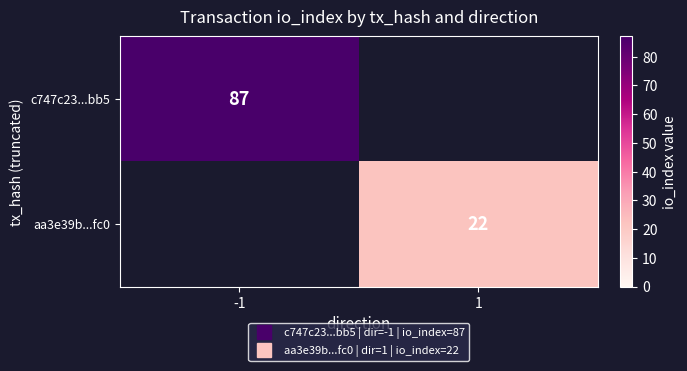

Is the value of c747c23...bb5 at 1 greater than the value of aa3e39b...fc0 at 1?

No